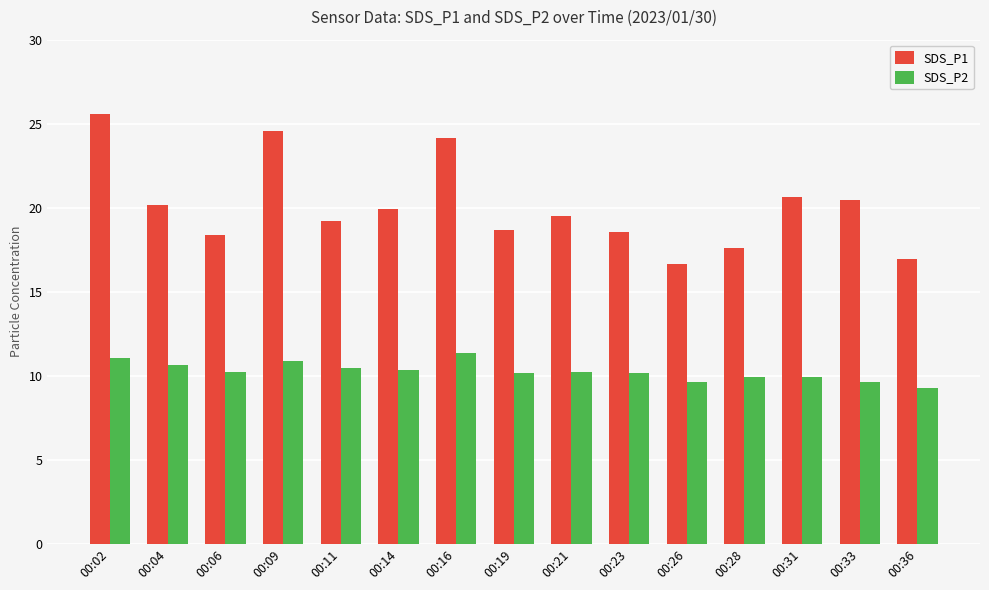

What is the value of the SDS_P1 bar at the 8th from the left?

18.7